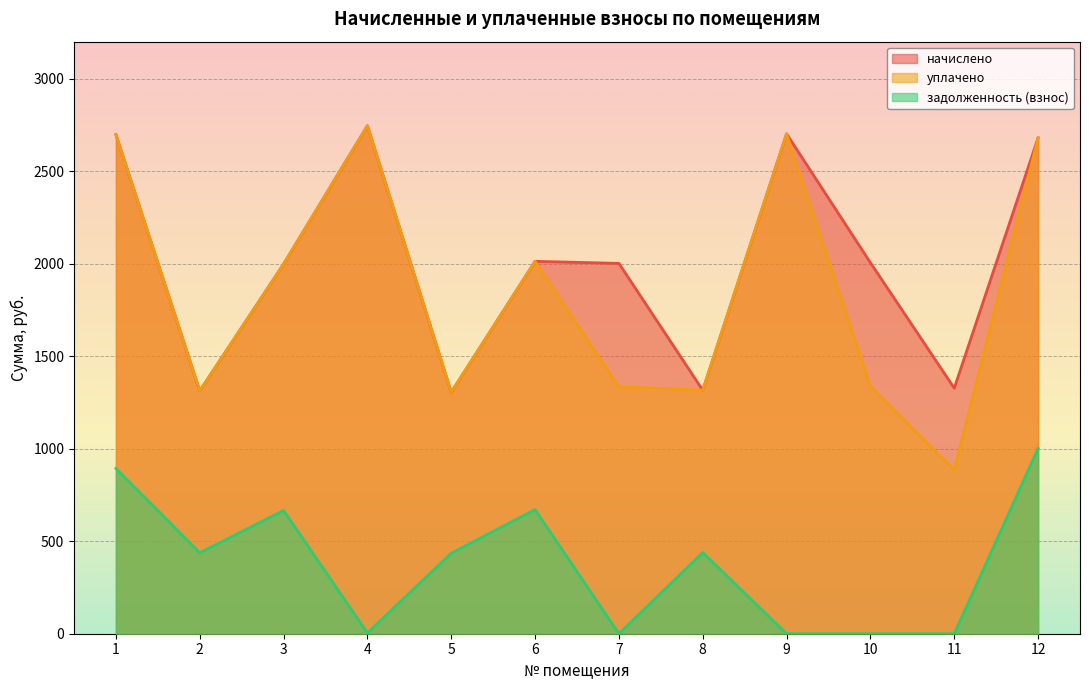

What is the difference between the maximum and minimum values in the уплачено series?

1861.4